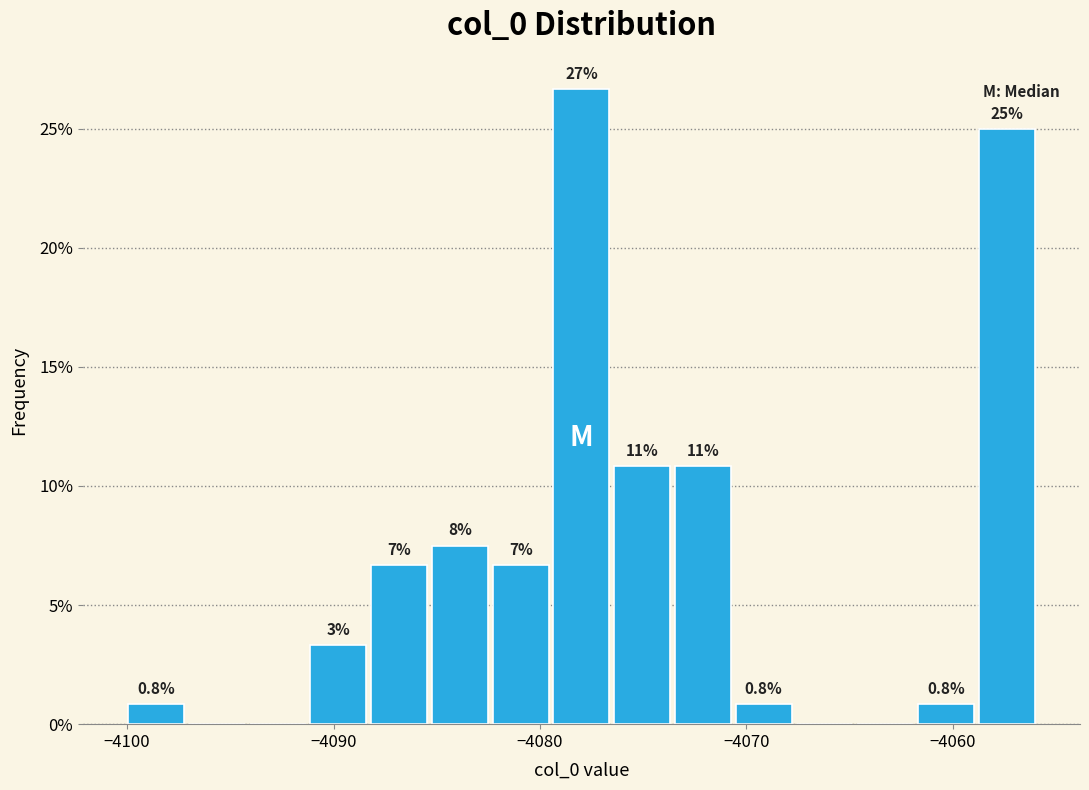

Read against the x-axis, roughly where is the centre of the tallest bar?

-4078